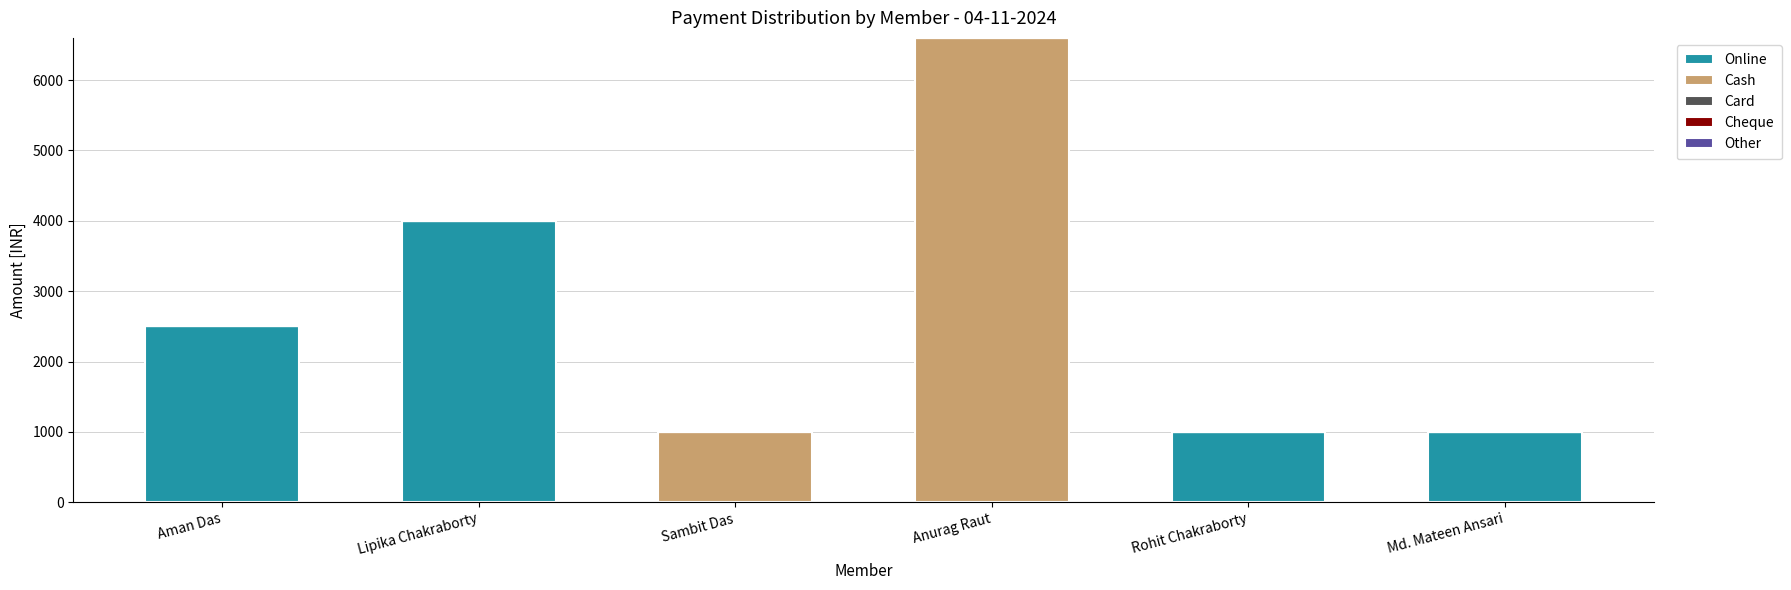

True or false: Online has a value of 1000 at Md. Mateen Ansari.

True